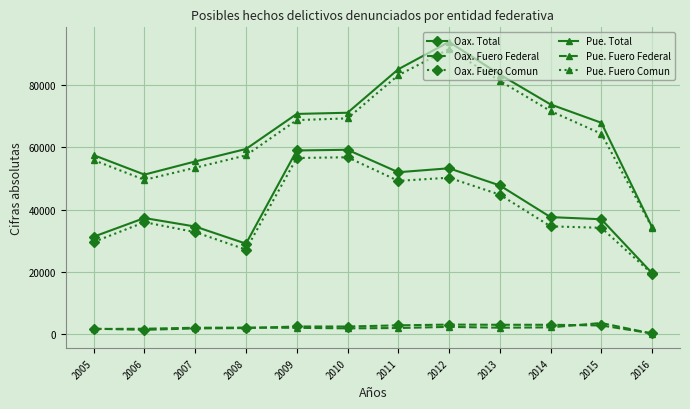

What is the maximum value shown in the chart?

93941